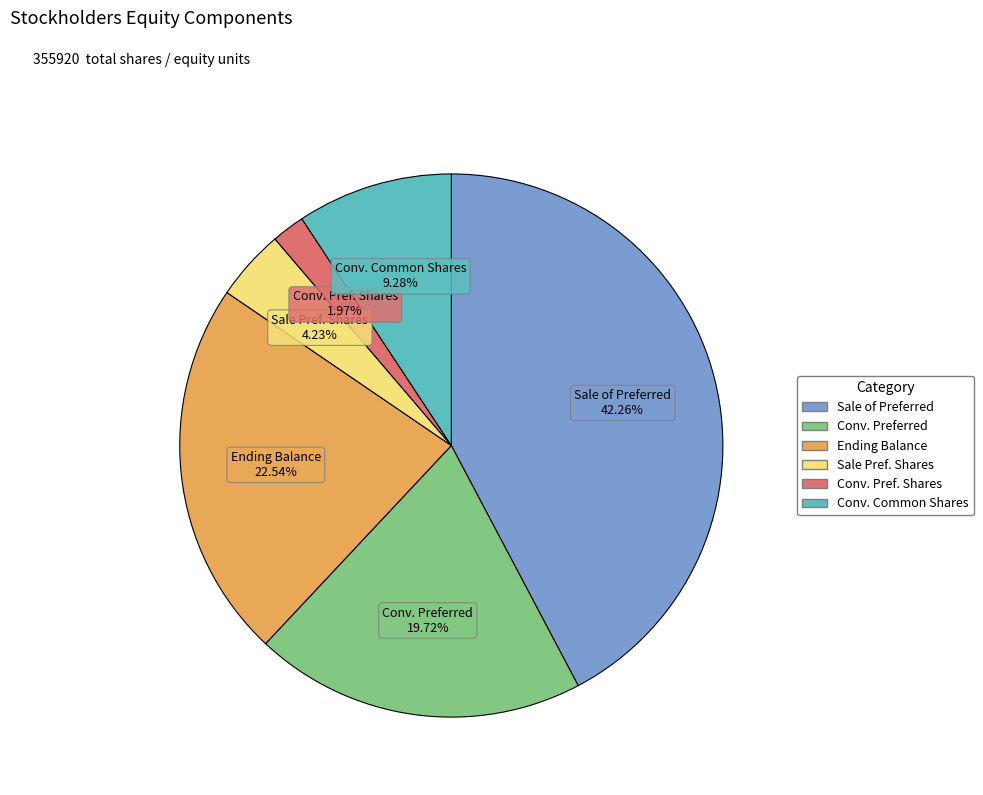

Count the number of slices in the pie.

6